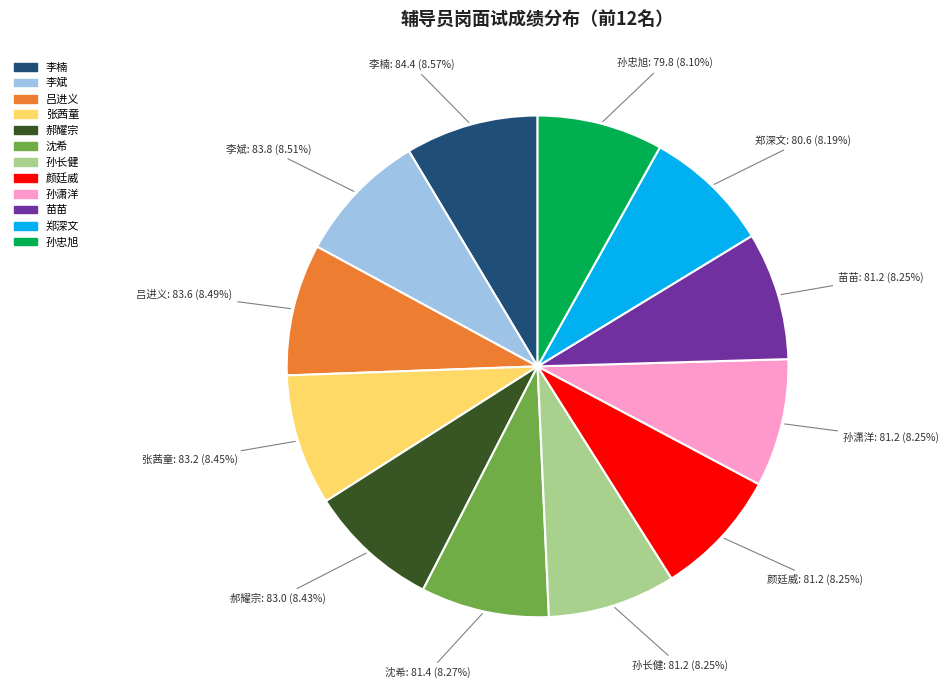

Count the number of slices in the pie.

12